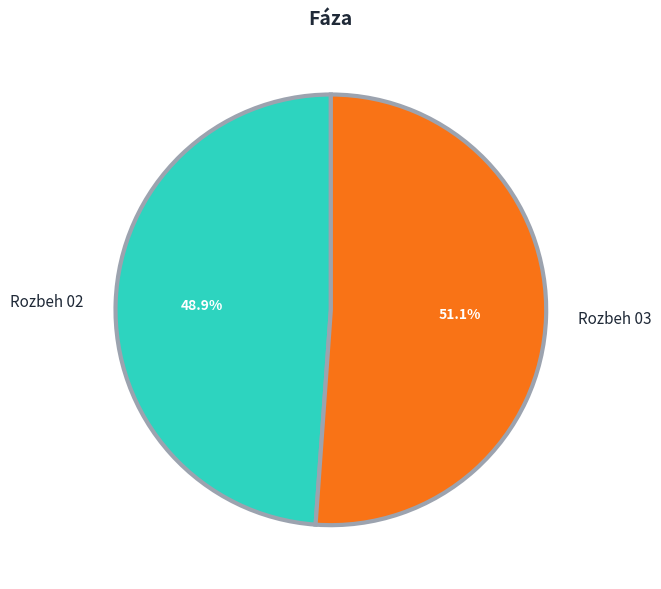

To the nearest percent, what portion does Rozbeh 03 represent?

51%